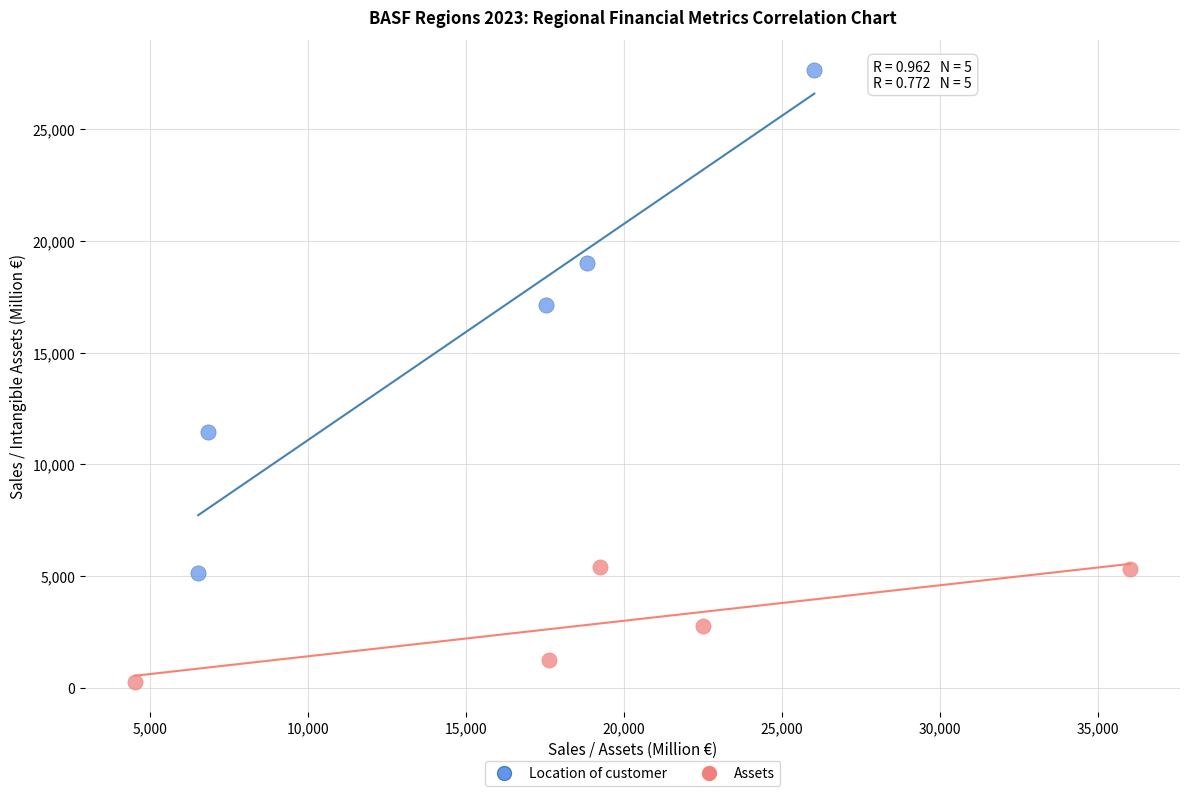

Which series reaches the minimum Y coordinate?

Assets